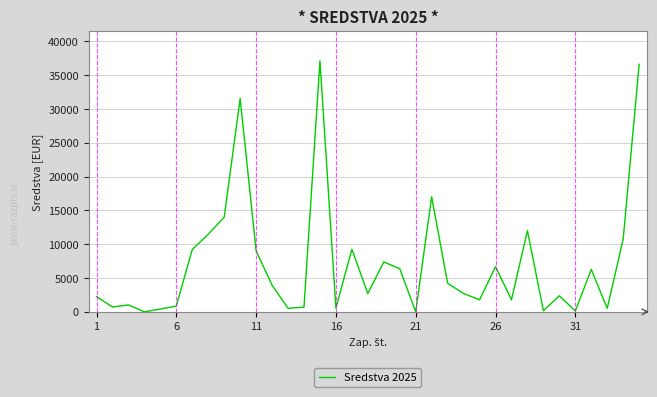

What is the greatest value displayed?

37105.6